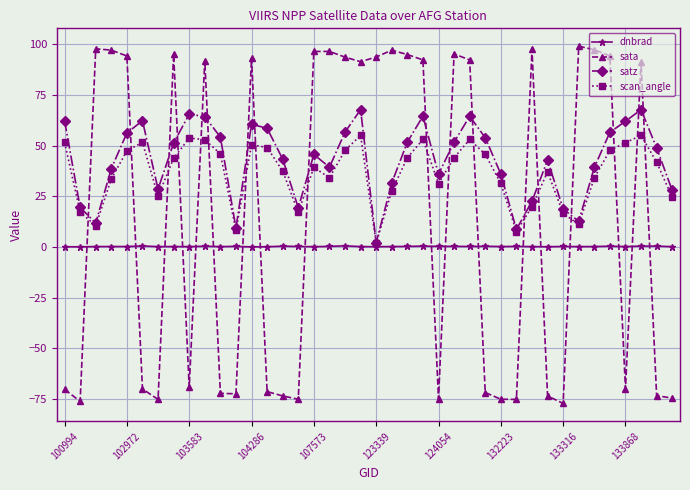

Which series has the widest spread of values?

sata